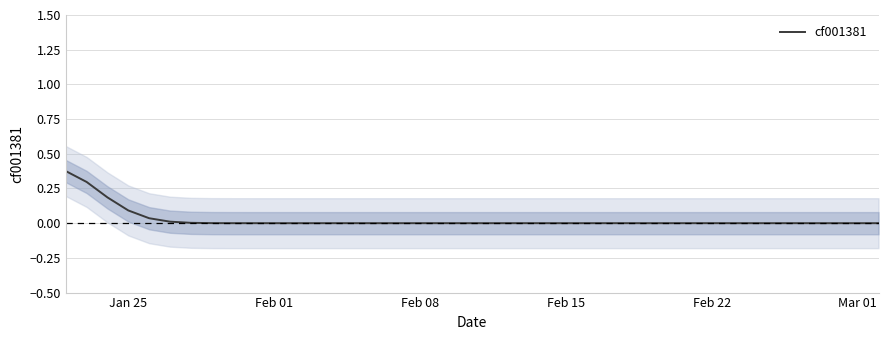

Is this an area chart (filled region under the line)?

No